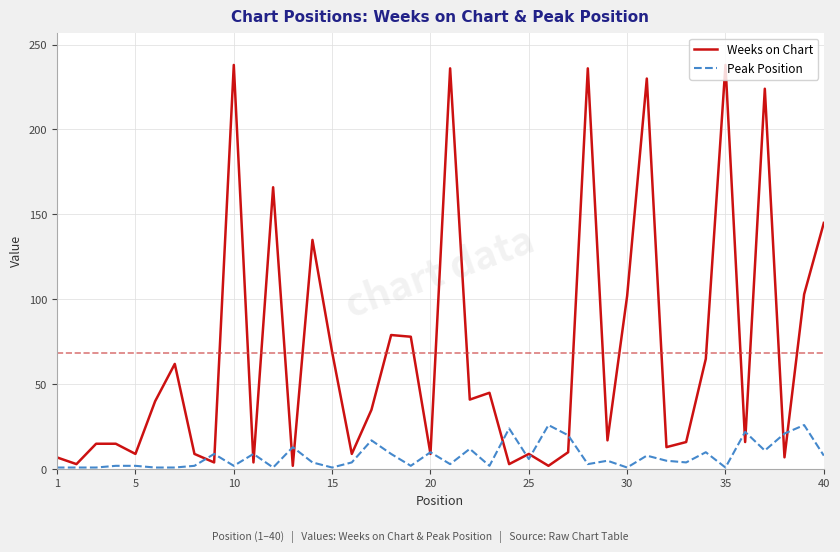

What is the smallest value displayed?

1